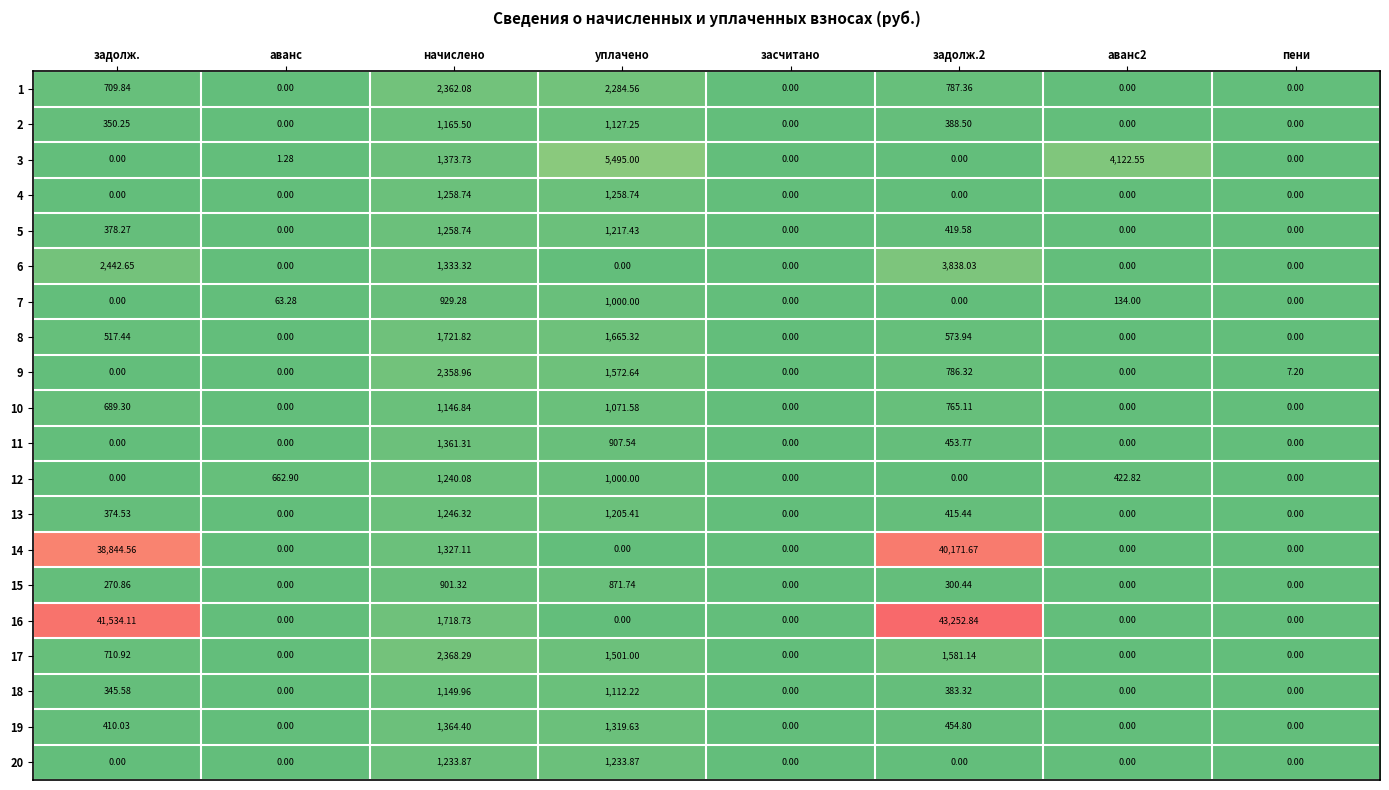

At which label does 17 reach its peak?

начислено